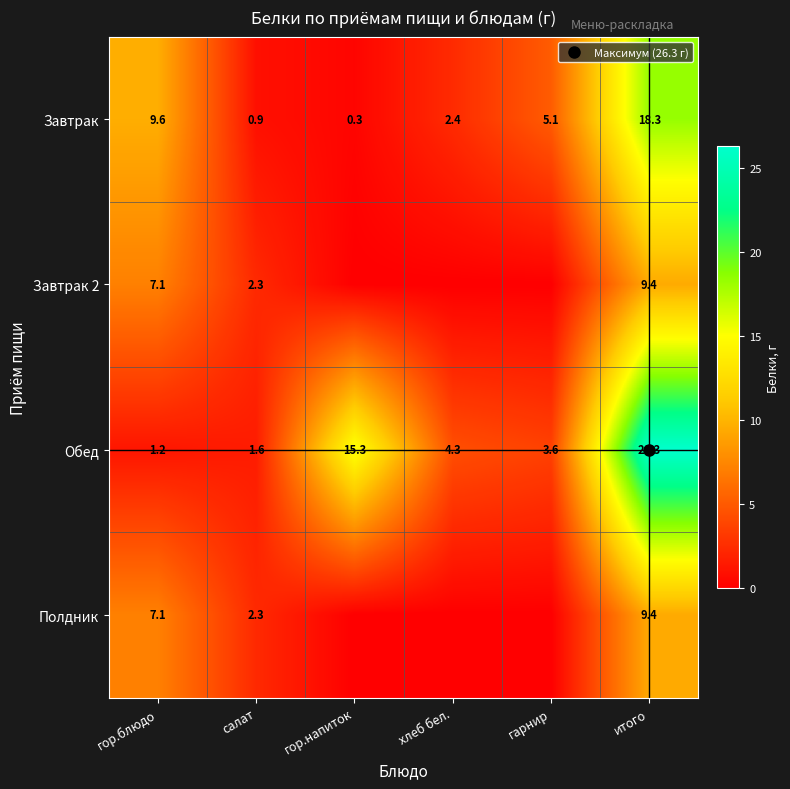

What is the difference between the maximum and second lowest values in the Завтрак series?

17.4